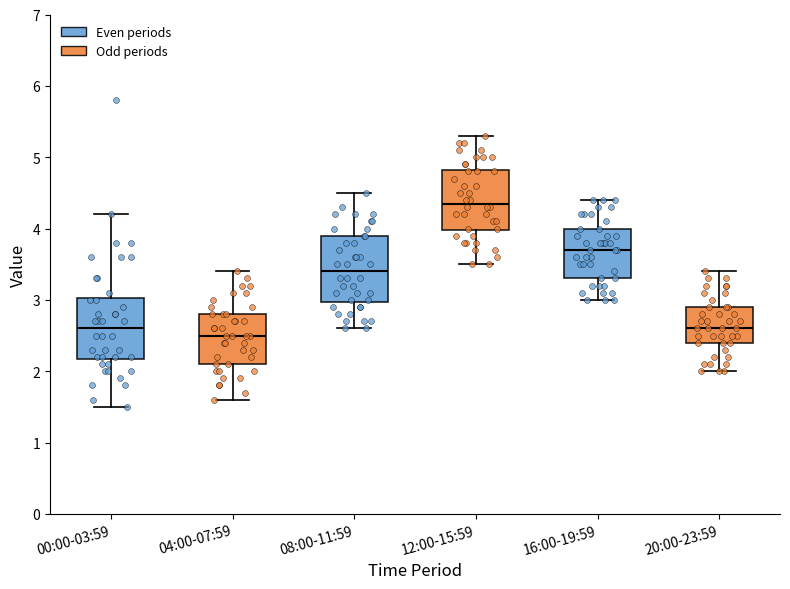

Reading left to right, transcribe this box plot: for each box, give where its median line is, the range the box spans, and where its two whiskers end, as read against the y-axis. The values are not printed on the chart, so give them approximately, as read against the axis.

00:00-03:59: median 2.6, box 2.2 to 3.0, whiskers 1.5 to 4.2
04:00-07:59: median 2.5, box 2.1 to 2.8, whiskers 1.6 to 3.4
08:00-11:59: median 3.4, box 3.0 to 3.9, whiskers 2.6 to 4.5
12:00-15:59: median 4.4, box 4.0 to 4.8, whiskers 3.5 to 5.3
16:00-19:59: median 3.7, box 3.3 to 4.0, whiskers 3.0 to 4.4
20:00-23:59: median 2.6, box 2.4 to 2.9, whiskers 2.0 to 3.4